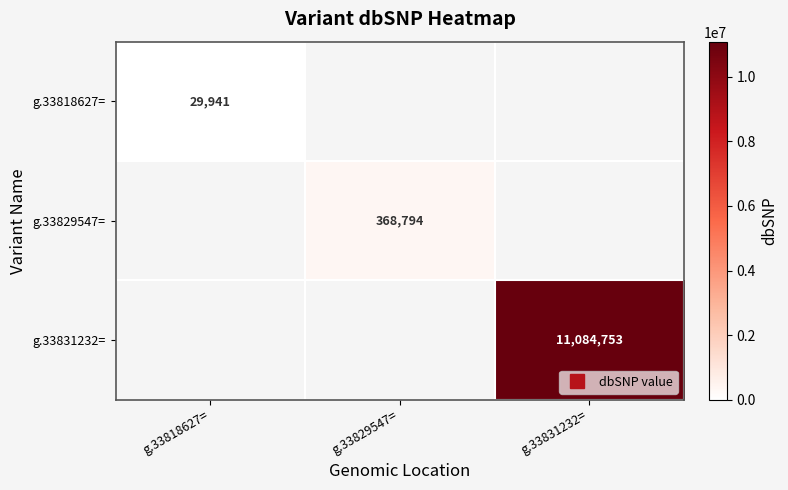

List the series in order of their peak value, lowest first.

g.33818627=, g.33829547=, g.33831232=